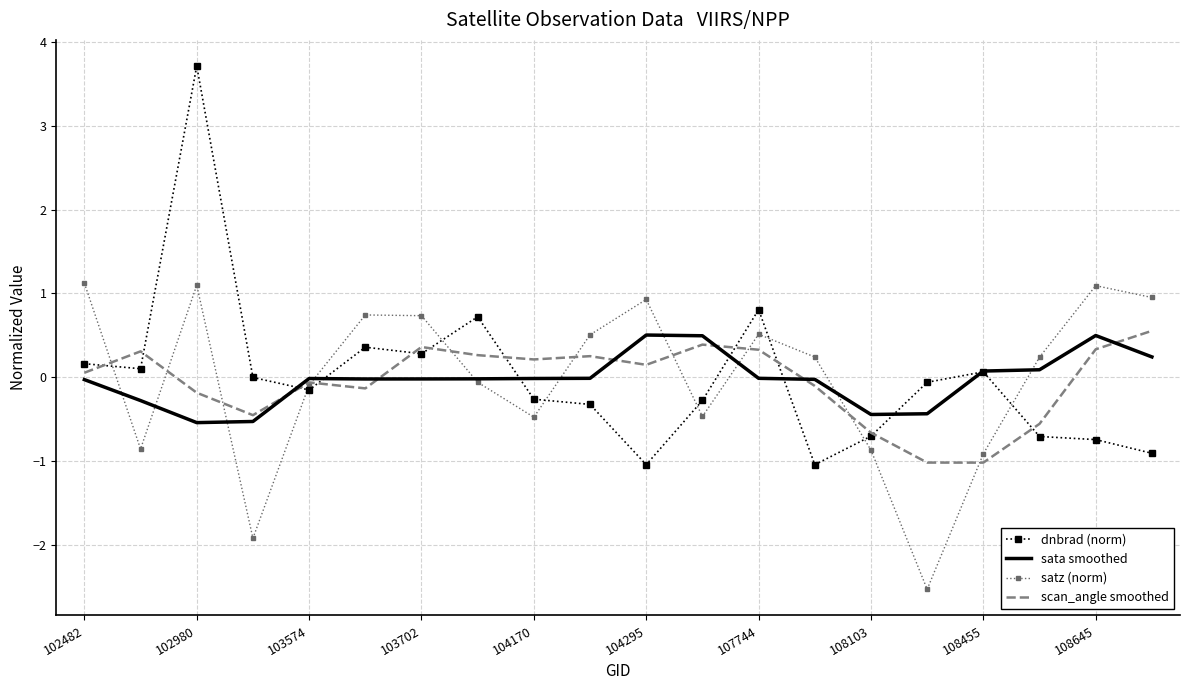

Which series has the widest spread of values?

dnbrad (norm)